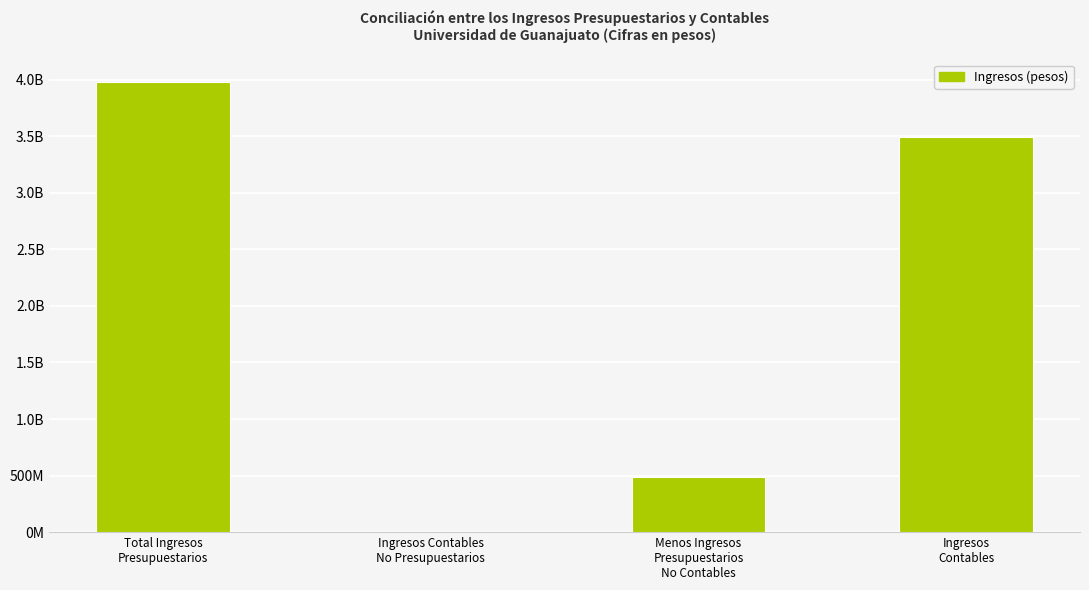

What is the smallest value displayed?

2743040.3